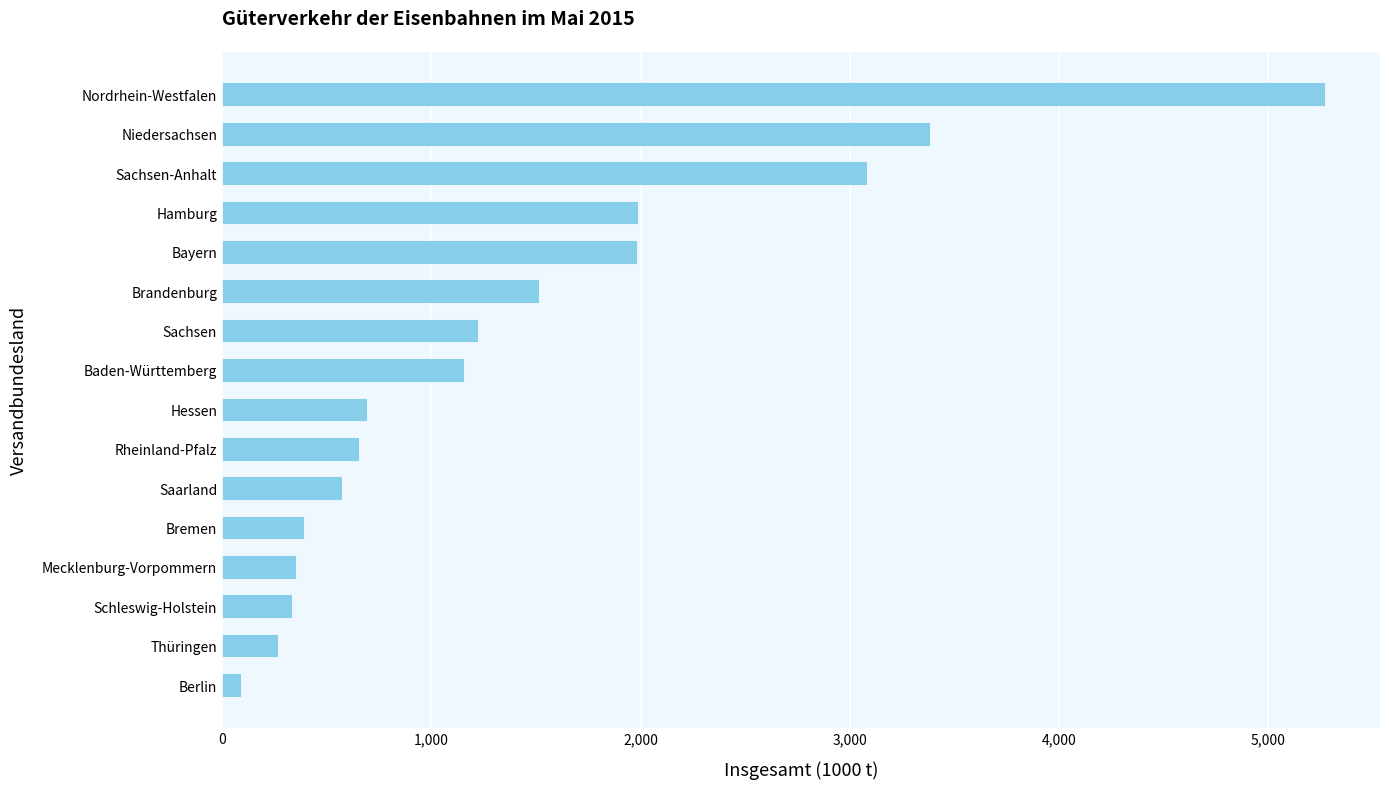

True or false: the data shows 3095.1 at Bayern.

False